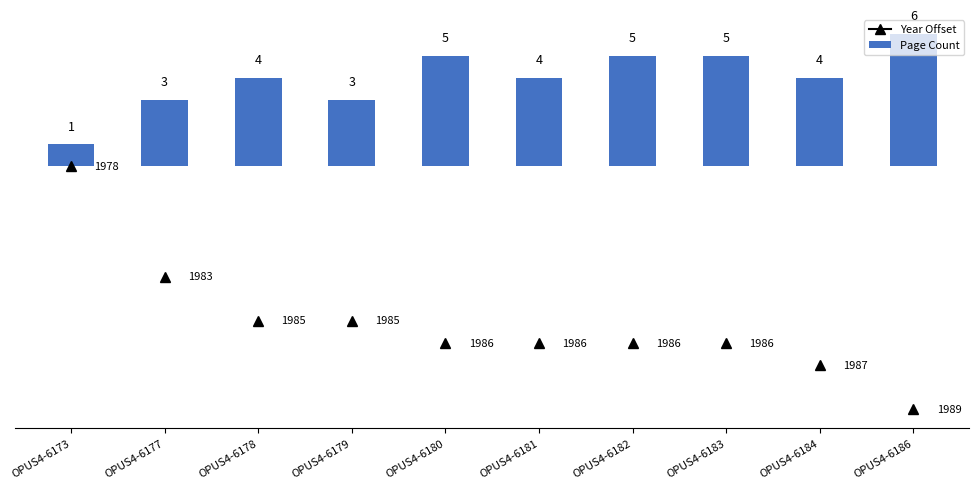

Which category has the lowest value across all series?

OPUS4-6173